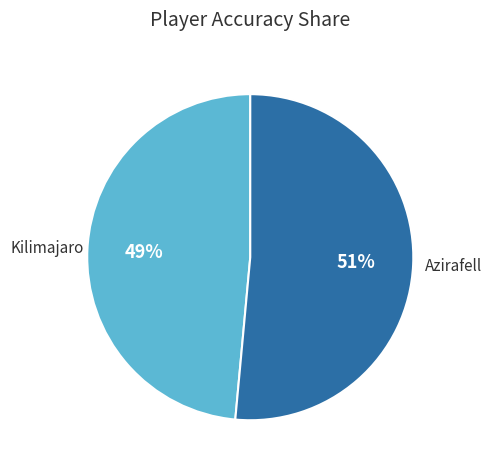

Which category accounts for the majority?

Azirafell